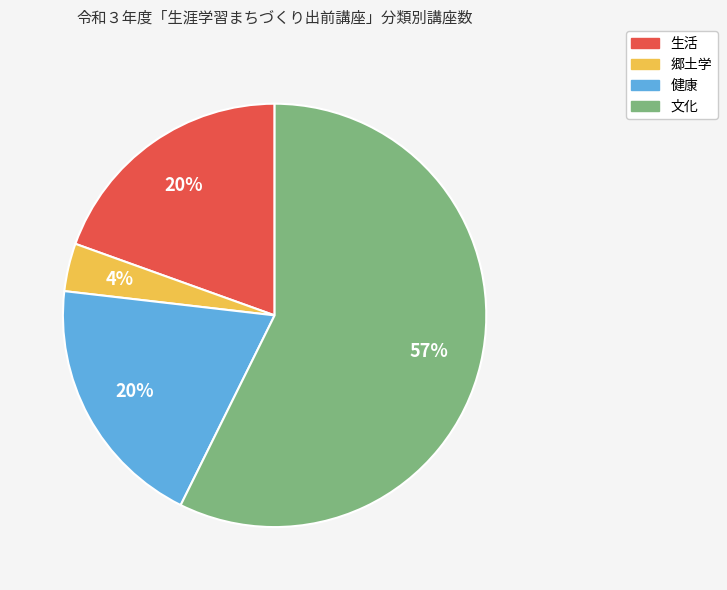

Count the number of slices in the pie.

4